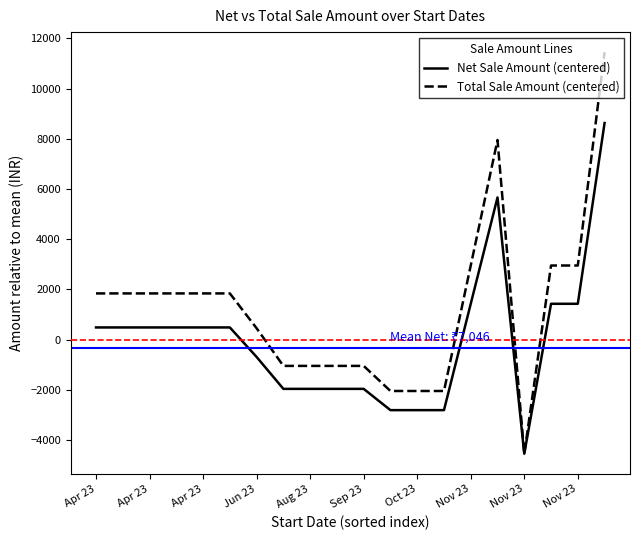

Which series has the largest total across all categories?

Total Sale Amount (centered)